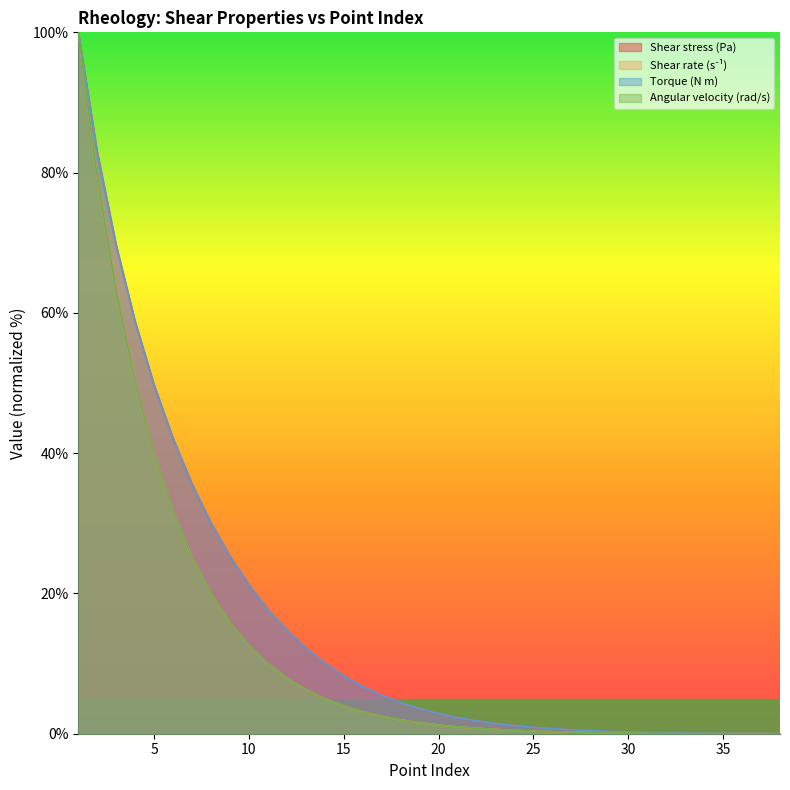

What are all the series names shown in the legend?

Shear stress (Pa), Shear rate (s⁻¹), Torque (N m), Angular velocity (rad/s)